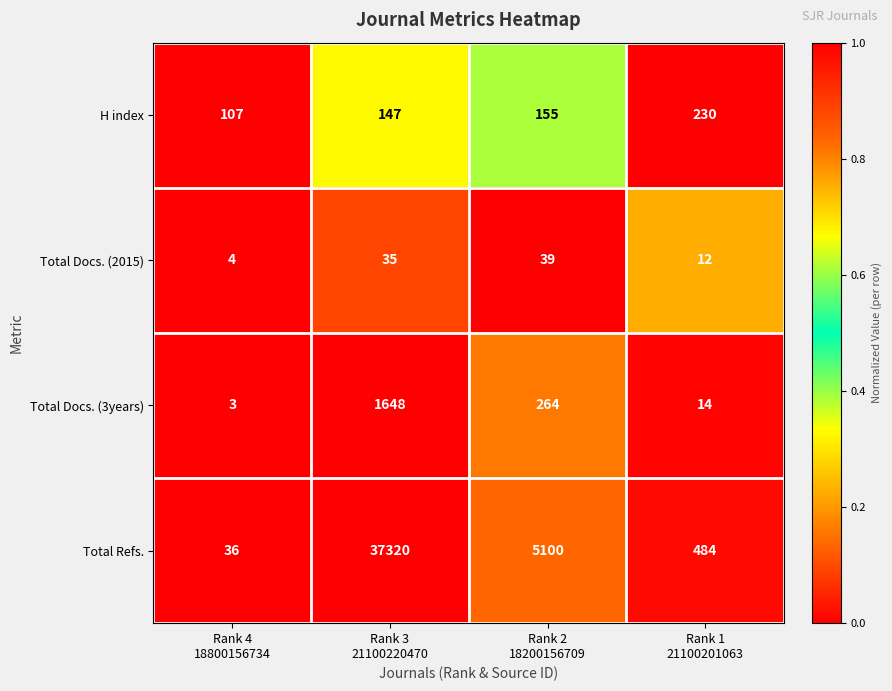

Which label corresponds to the largest value in the chart?

Rank 3
21100220470